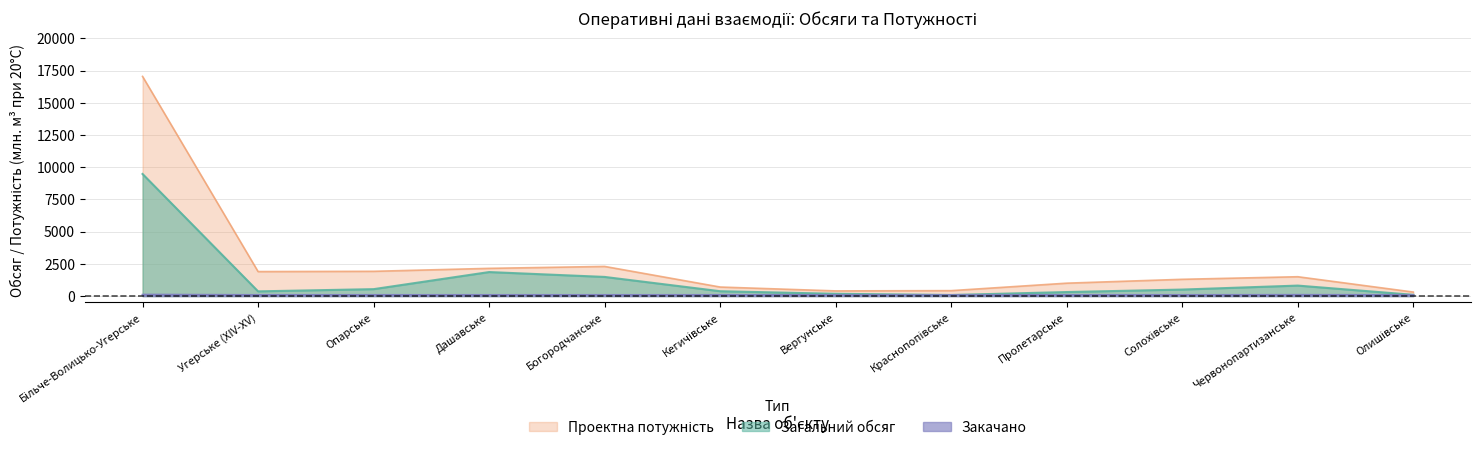

Is it true that Загальний обсяг equals 61.8 at Олишівське?

False